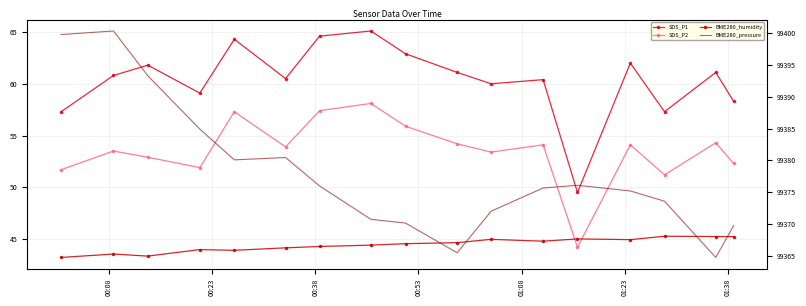

True or false: SDS_P1 and BME280_pressure cross at least once.

False